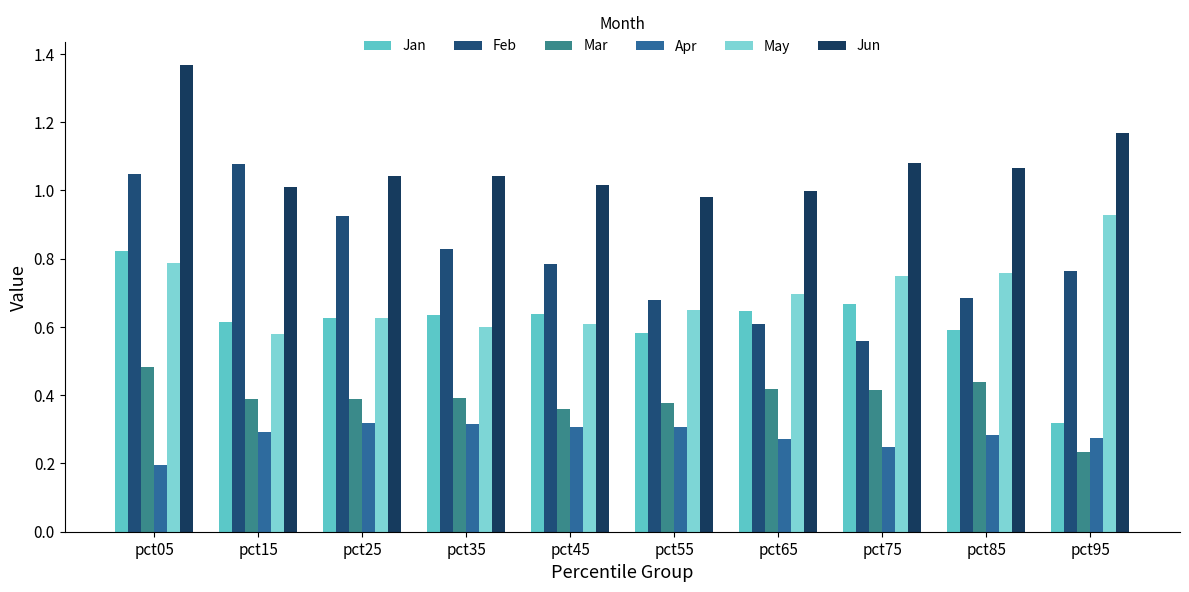

True or false: Apr has a value of 0.3 at pct85.

True